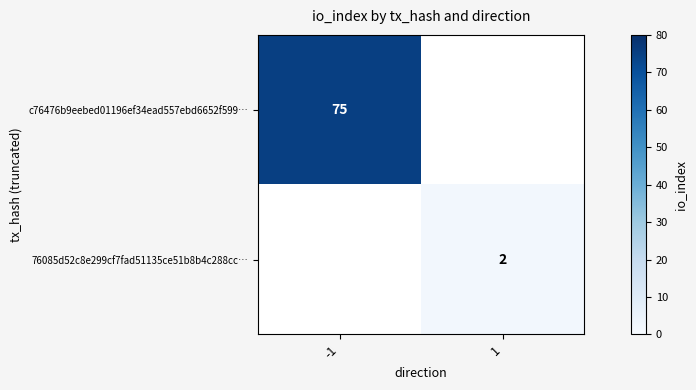

What is the greatest value displayed?

75.0